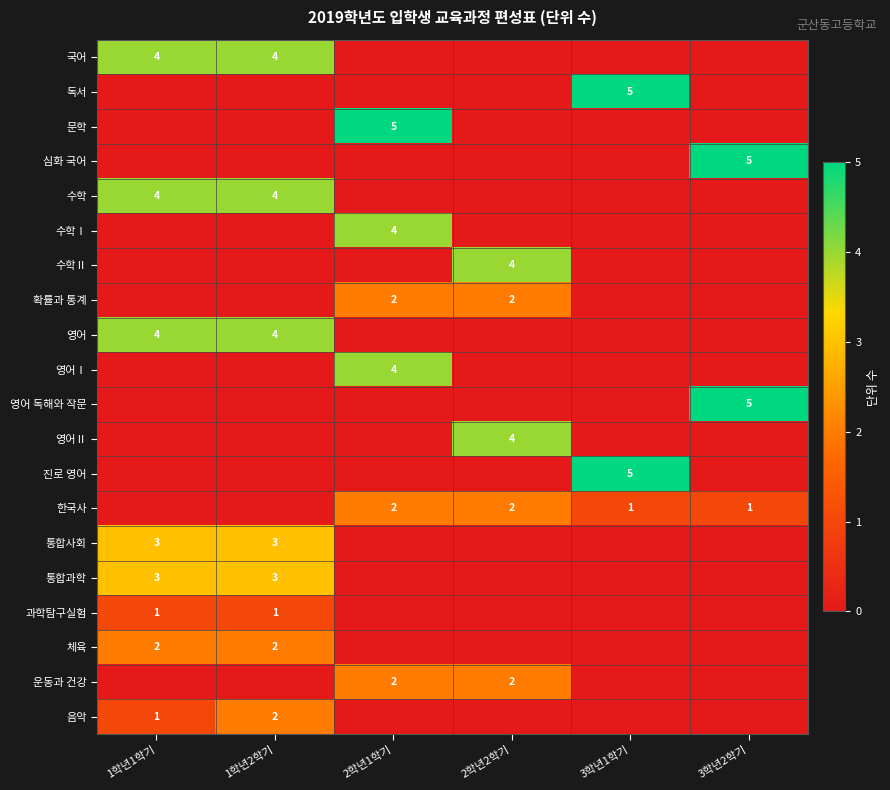

True or false: 심화 국어 has a value of 5 at 3학년2학기.

True